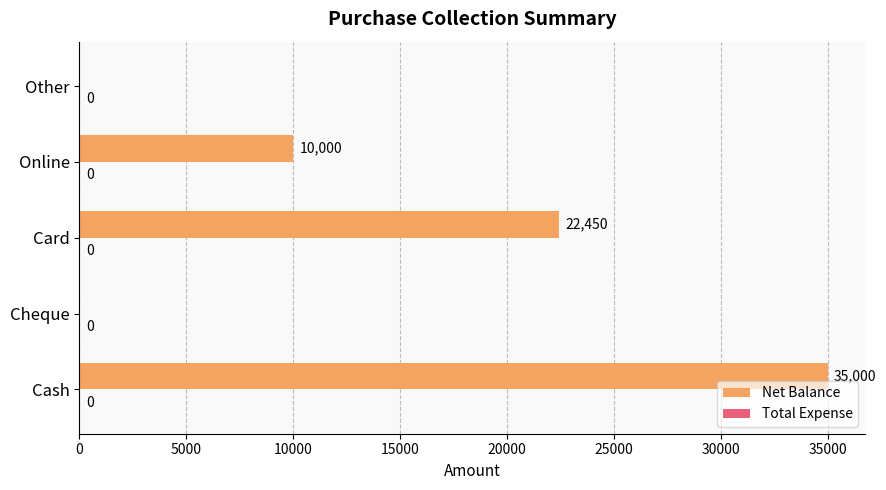

Count the number of data series in this chart.

1